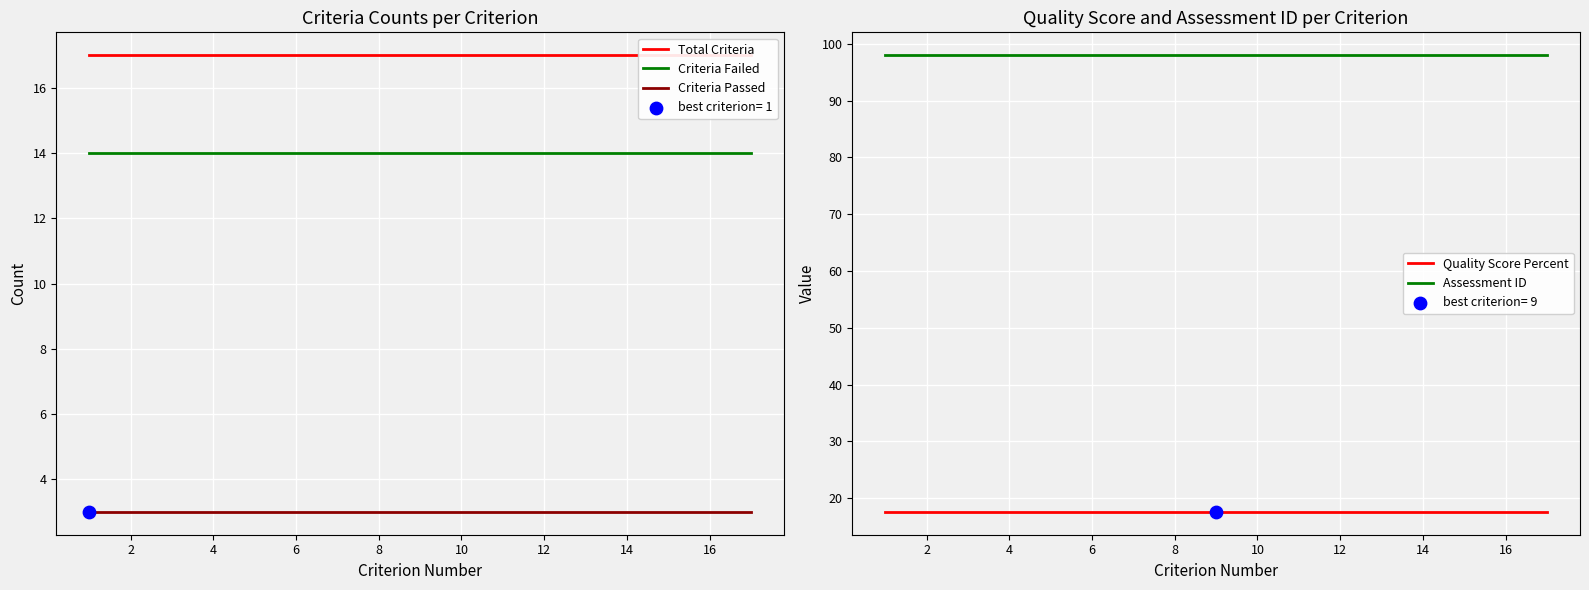

Which series contains the highest Y value?

Assessment ID